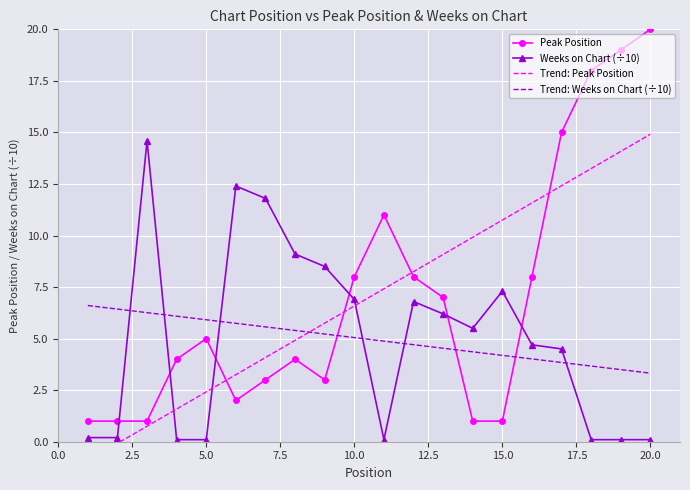

How many intersections are there between Peak Position and Weeks on Chart (÷10)?

6